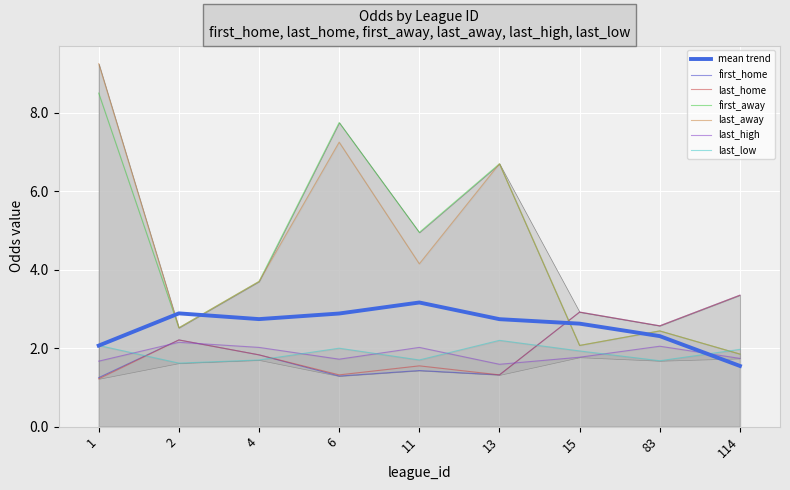

True or false: first_away and last_high cross at least once.

False